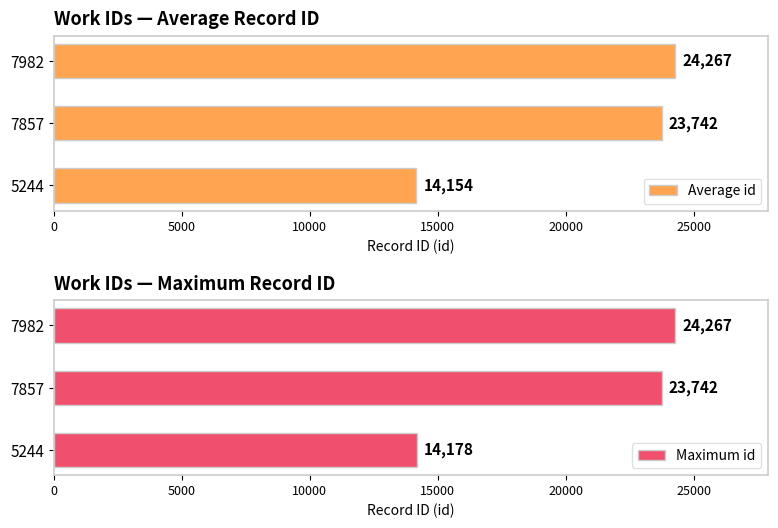

What is the smallest value displayed?

14154.5